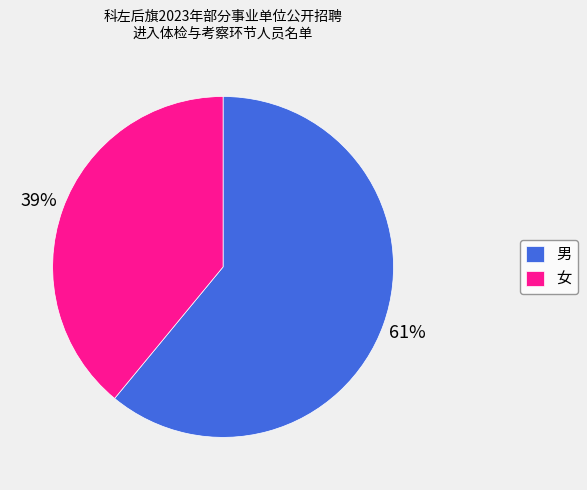

Is there a majority slice in this chart?

Yes